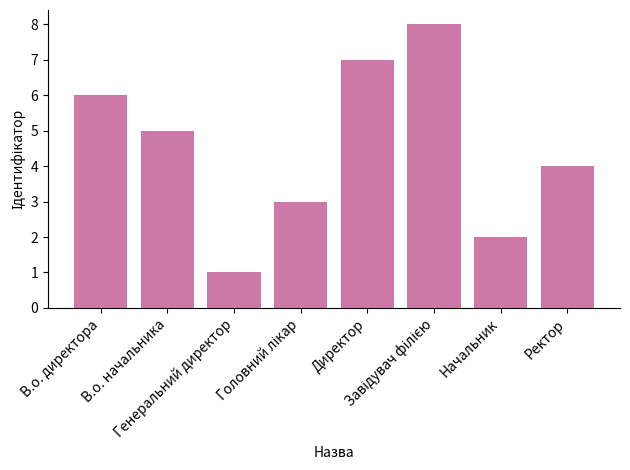

What is the label of the 7th bar from the left?

Начальник